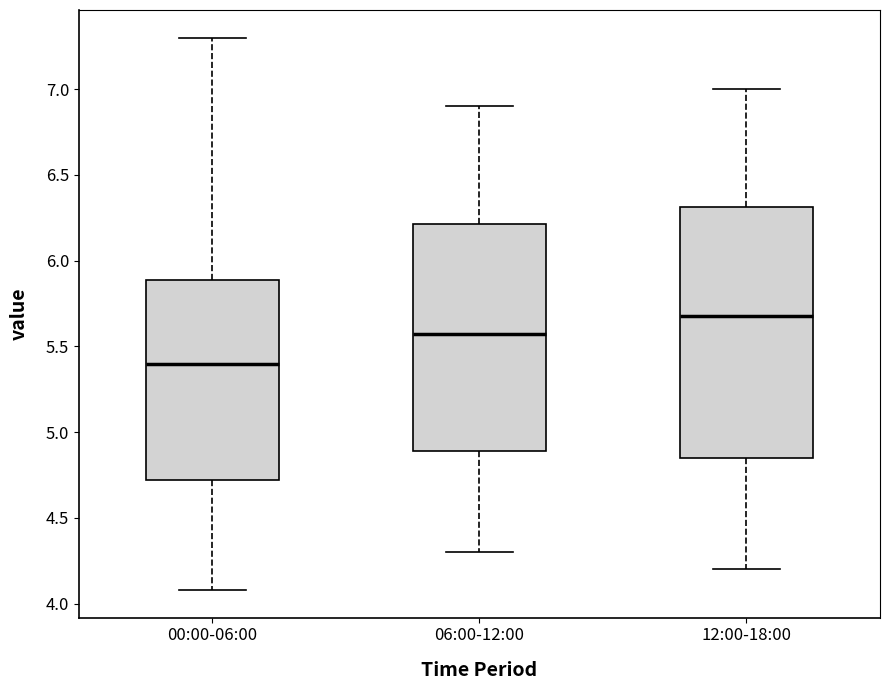

Reading left to right, read every box against the y-axis: the position of its median line, the range the box covers, and the ends of its whiskers. The values are not printed on the chart, so give them approximately, as read against the axis.

00:00-06:00: median 5.40, box 4.70 to 5.90, whiskers 4.10 to 7.30
06:00-12:00: median 5.60, box 4.90 to 6.20, whiskers 4.30 to 6.90
12:00-18:00: median 5.70, box 4.85 to 6.30, whiskers 4.20 to 7.00